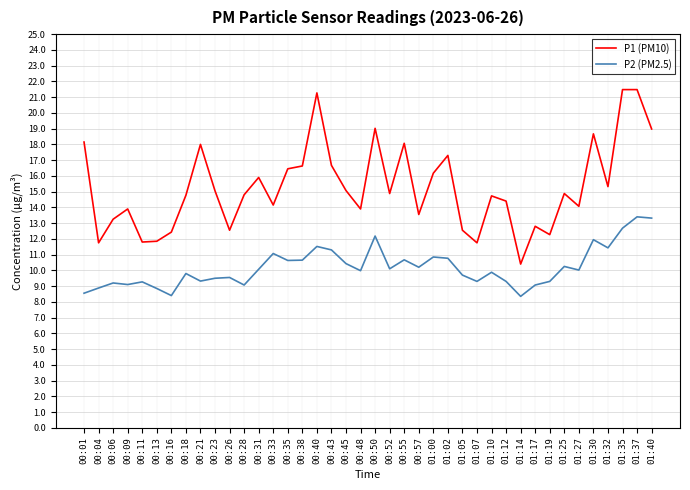

In P2 (PM2.5), how many points are higher than both neighbors (excluding endpoints)?

13